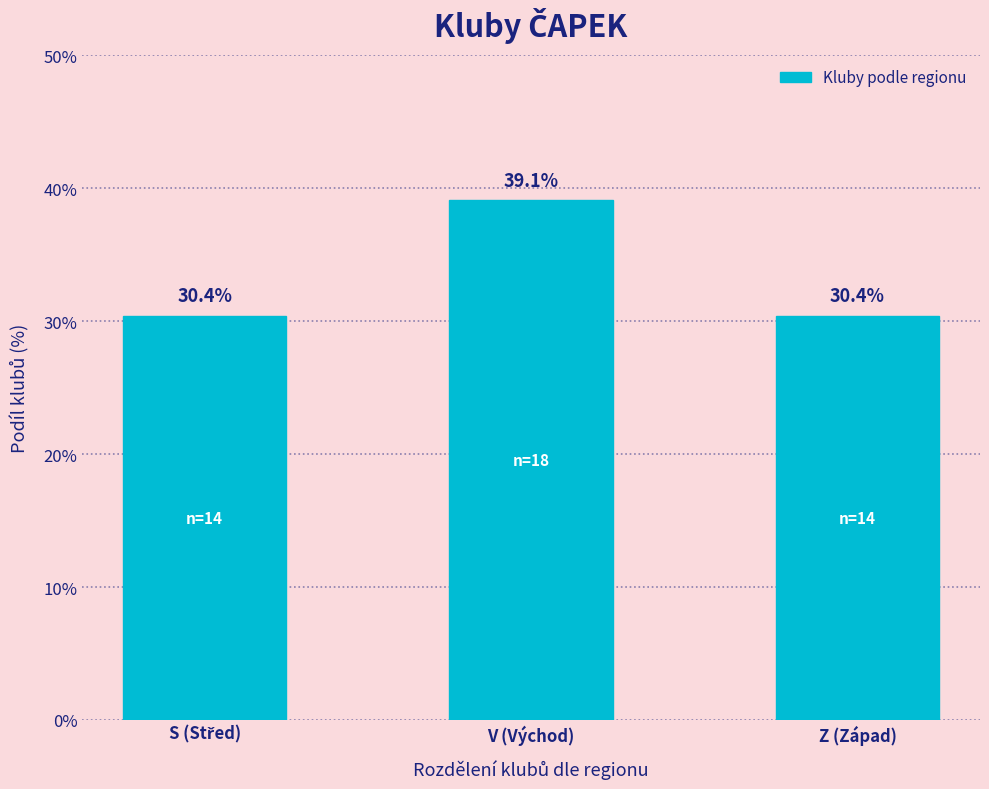

Reading right to left, transcribe all the data shown in this chart.

30.4	39.1	30.4